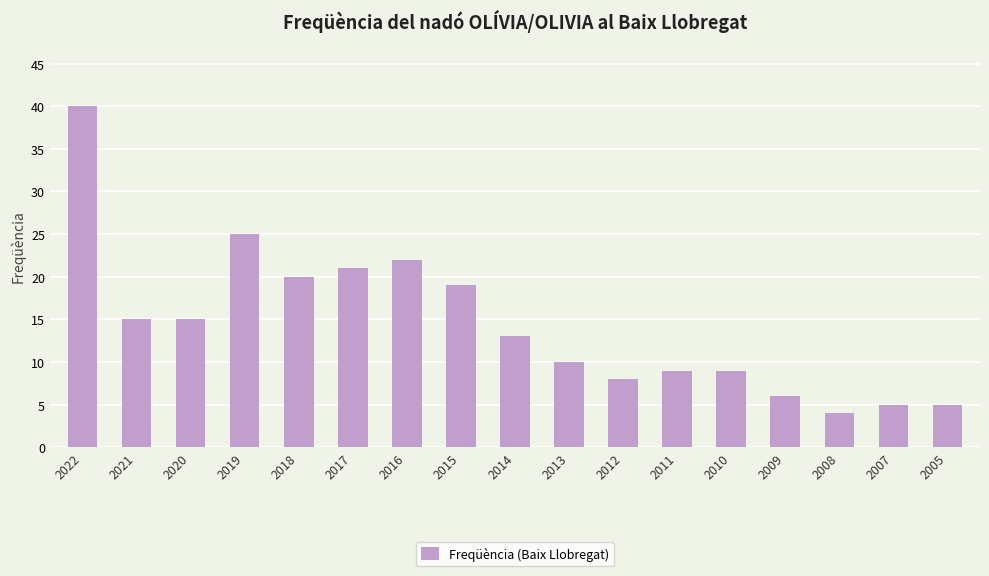

Does the chart contain stacked bars?

No